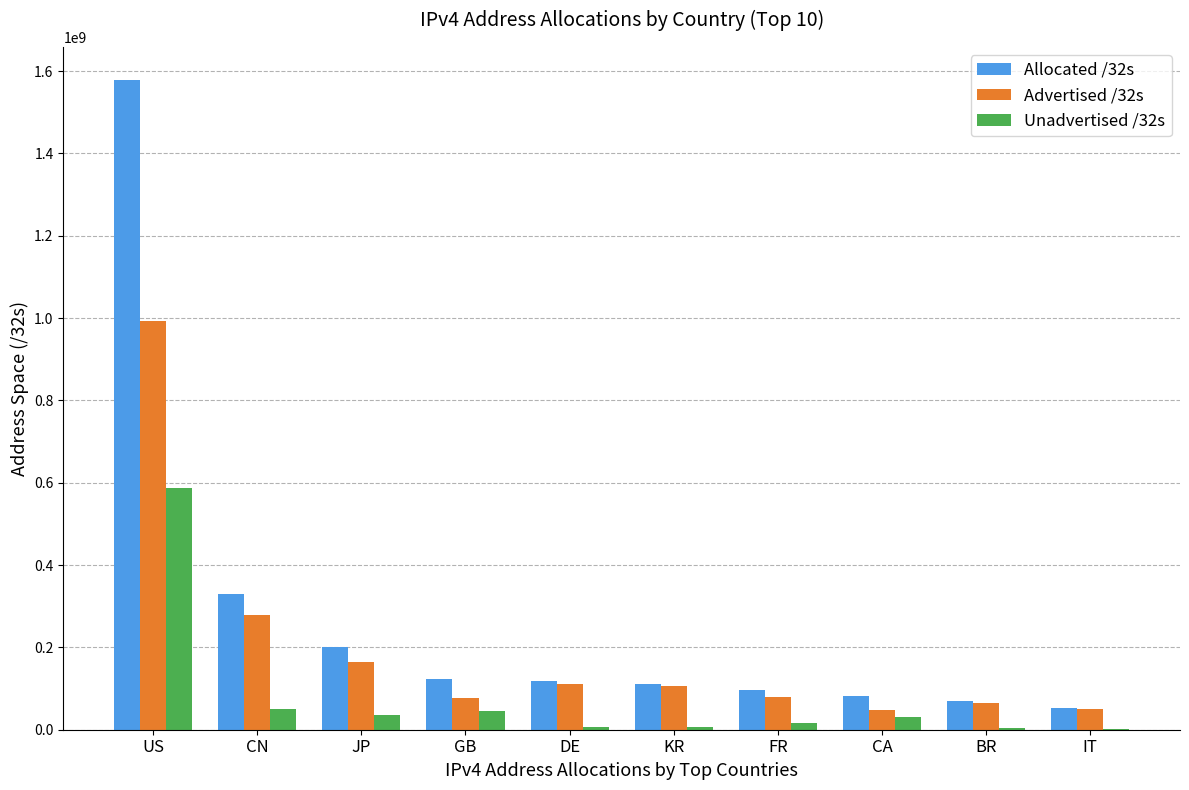

What is the total value across all series at CN?

660603904